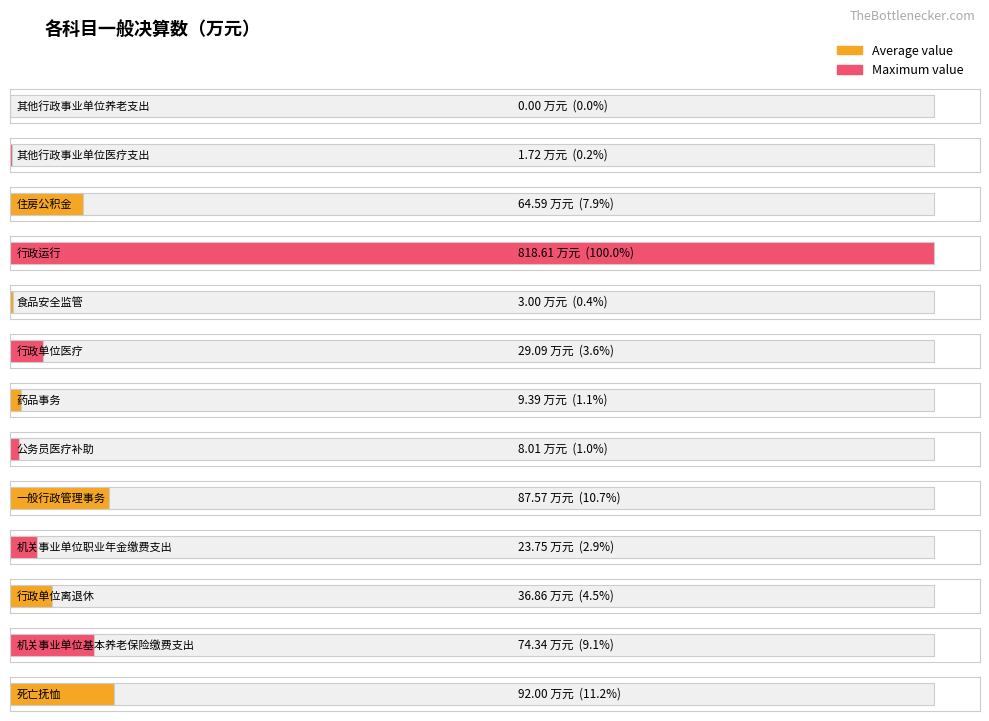

What is the label of the 13th bar from the right?

其他行政事业单位养老支出